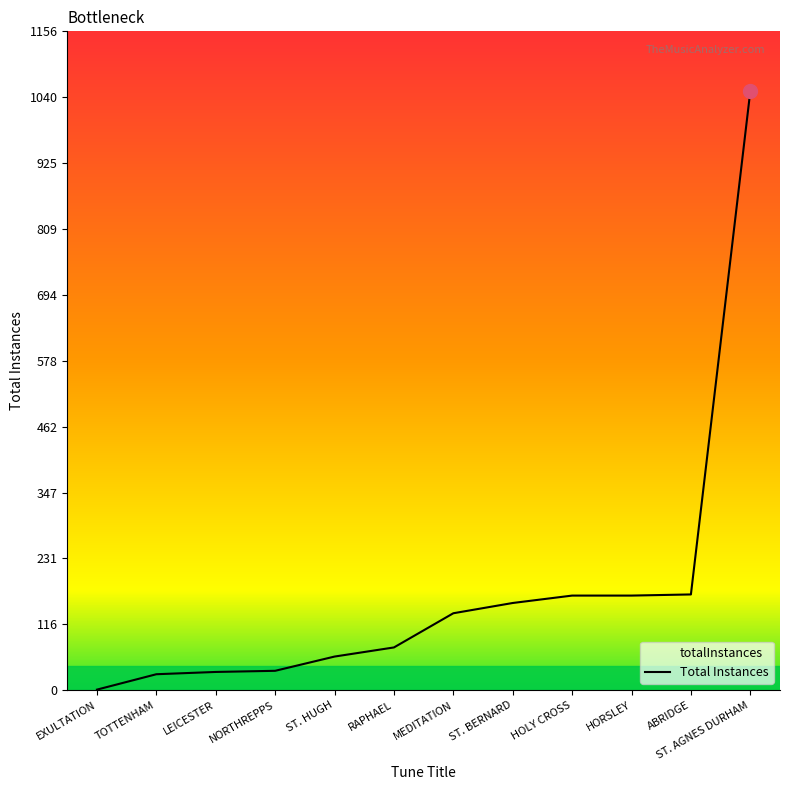

True or false: there are more than 1 points higher than both neighbors.

False